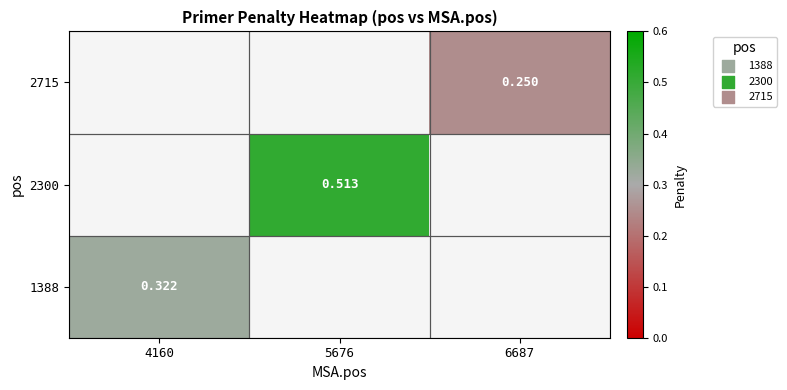

Is the value of 1388 at 4160 greater than the value of 2300 at 4160?

No